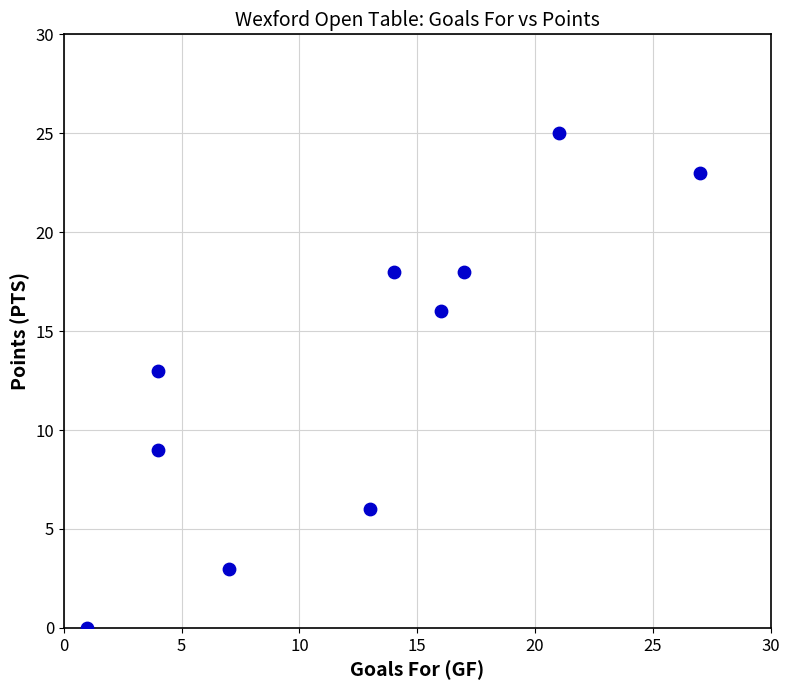

What Y value in the scatter plot is closest to 12?

13